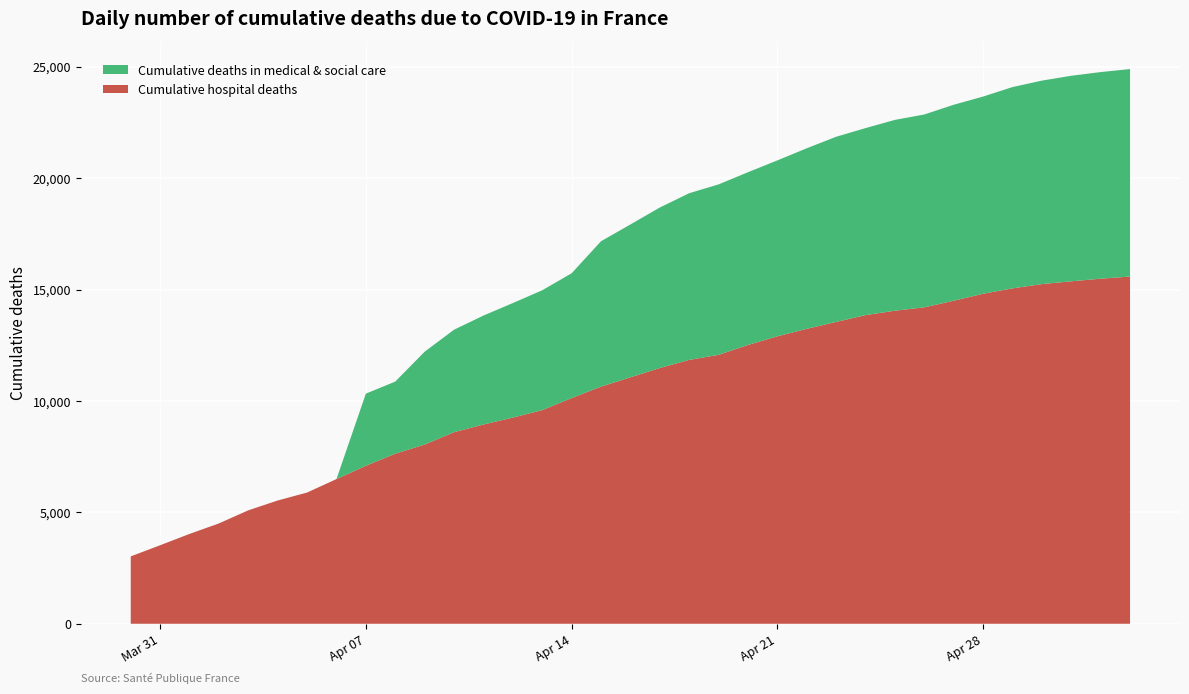

Reading left to right, list all the values displayed in this chart.

Cumulative hospital deaths: 3024	3523	4032	4503	5091	5532	5889	6494	7091	7632	8044	8598	8943	9253	9588	10129	10643	11060	11478	11842	12069	12513	12900	13236	13547	13852	14050	14202	14497	14810	15053	15244	15369	15487	15583
Cumulative deaths in medical & social care: 0	0	0	0	0	0	0	0	3237	3237	4166	4599	4889	5140	5379	5600	6524	6860	7203	7481	7649	7752	7896	8104	8309	8393	8564	8654	8796	8850	9034	9132	9225	9273	9312